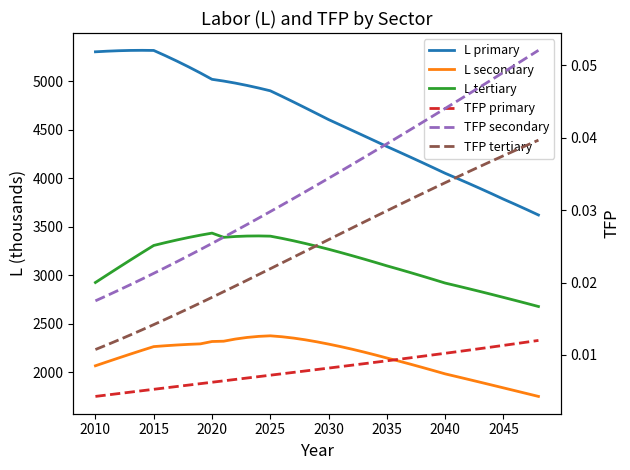

Count the number of categories in the chart.

39